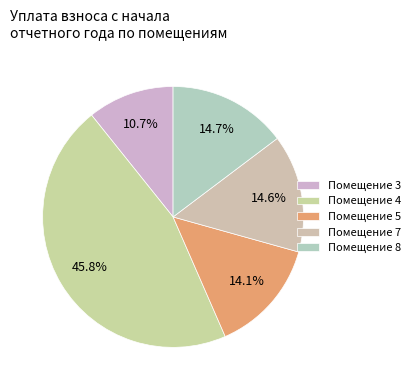

Which category has the biggest portion of the pie?

Помещение 4